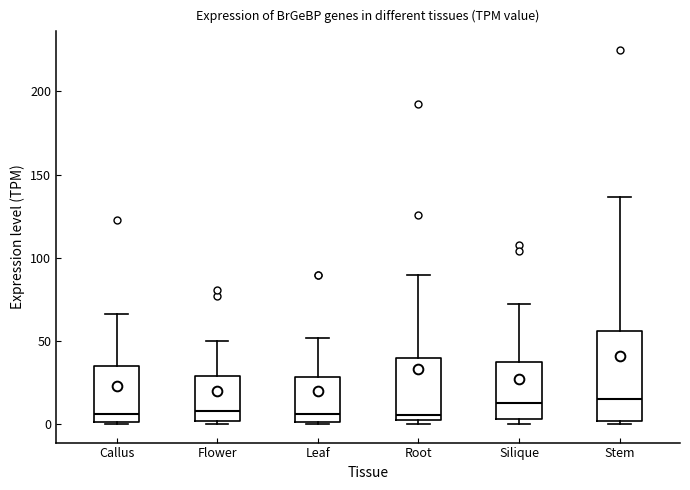

Reading left to right, transcribe this box plot: for each box, give where its median line is, the range the box spans, and where its two whiskers end, as read against the y-axis. The values are not printed on the chart, so give them approximately, as read against the axis.

Callus: median 5, box 0 to 35, whiskers 0 to 65
Flower: median 10, box 0 to 30, whiskers 0 (just below the box's lower edge) to 50
Leaf: median 5, box 0 to 30, whiskers 0 to 50
Root: median 5, box 0 to 40, whiskers 0 (just below the box's lower edge) to 90
Silique: median 10, box 5 to 35, whiskers 0 to 70
Stem: median 15, box 0 to 55, whiskers 0 (just below the box's lower edge) to 135